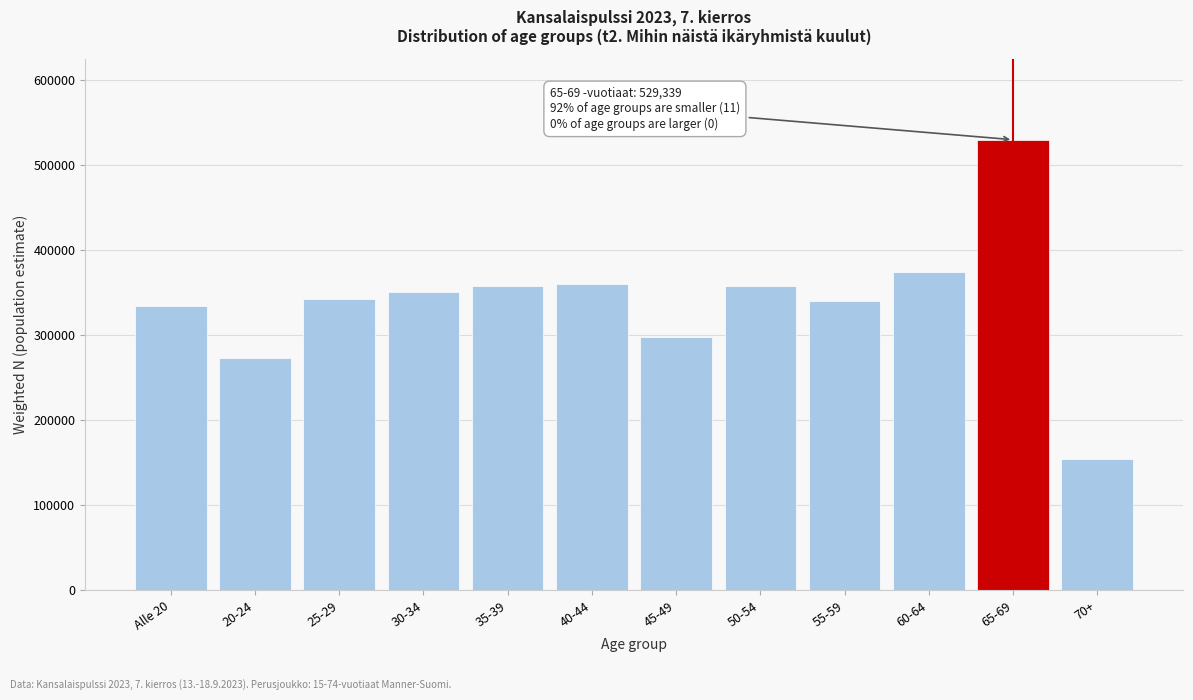

What is the label of the 4th bar from the right?

55-59